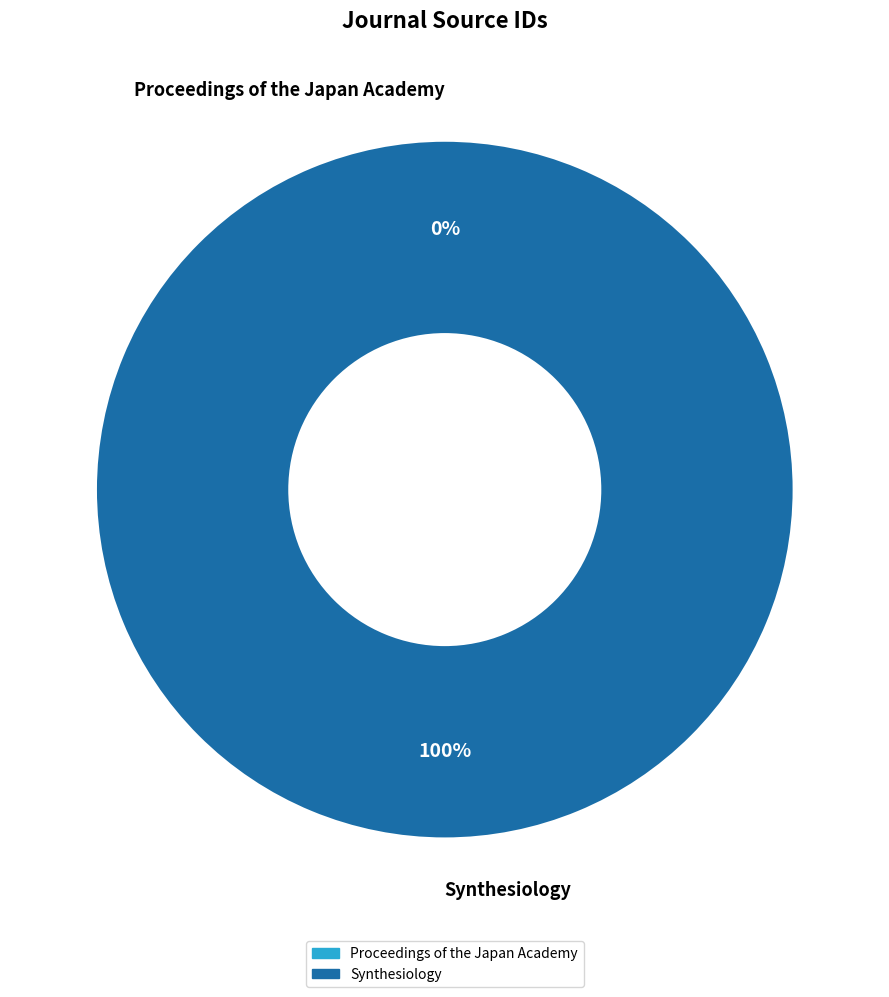

The Synthesiology slice represents 100% of the pie. True or false?

True